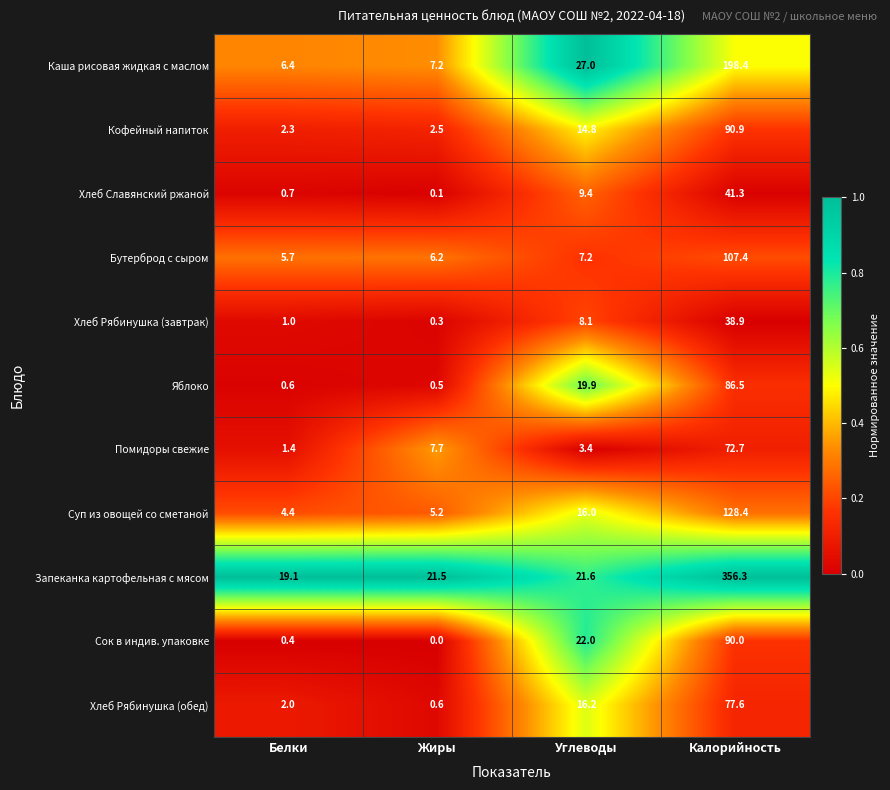

What is the average value of the Помидоры свежие series?

21.3